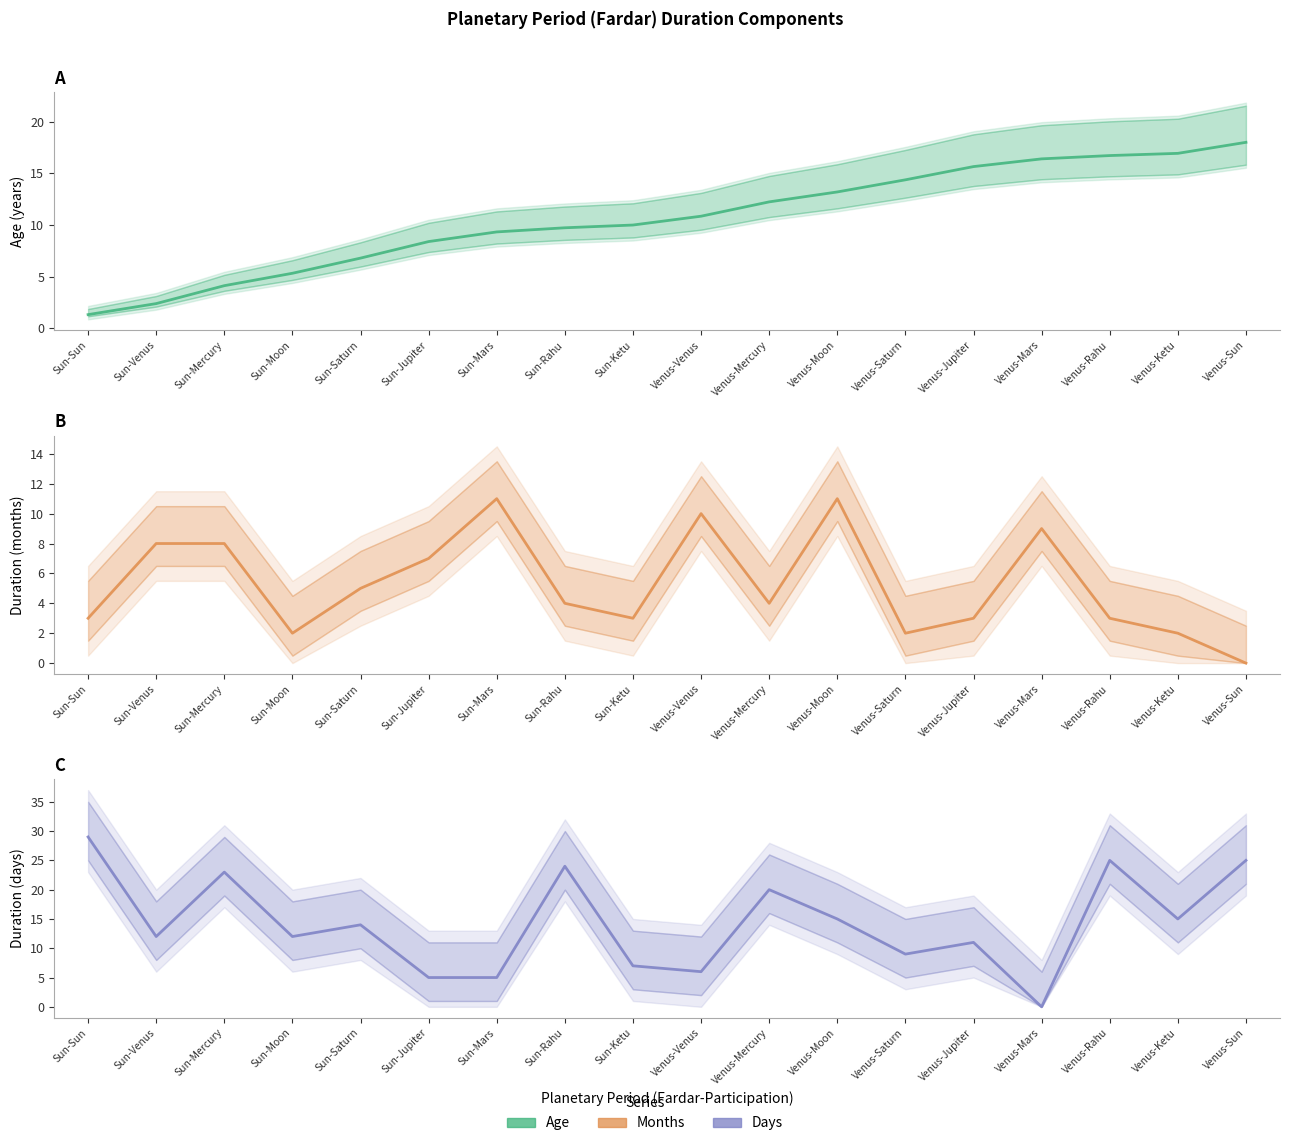

How many lines are shown in the chart?

3